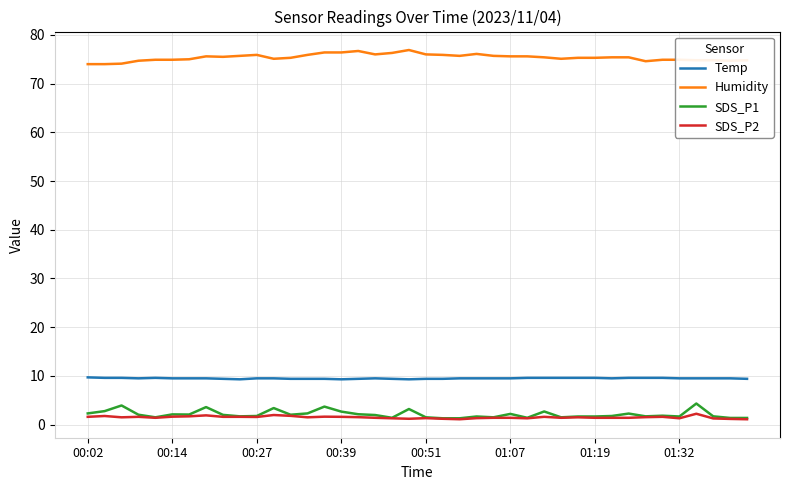

True or false: SDS_P1 and Humidity cross at least once.

False